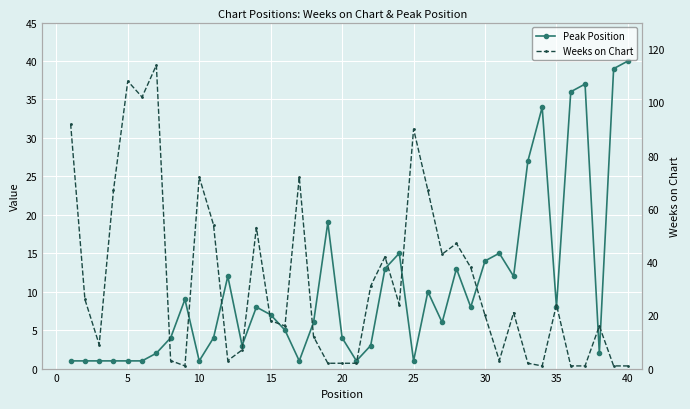

True or false: Weeks on Chart and Peak Position cross at least once.

True